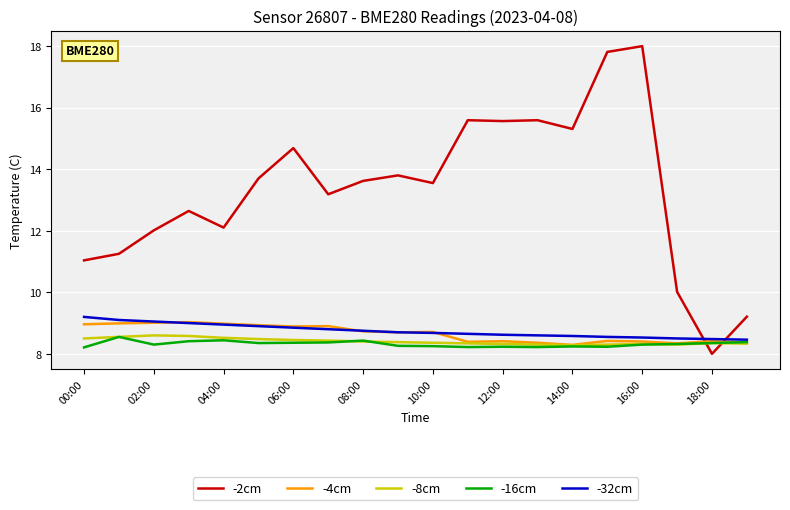

What is the maximum value shown in the chart?

18.0